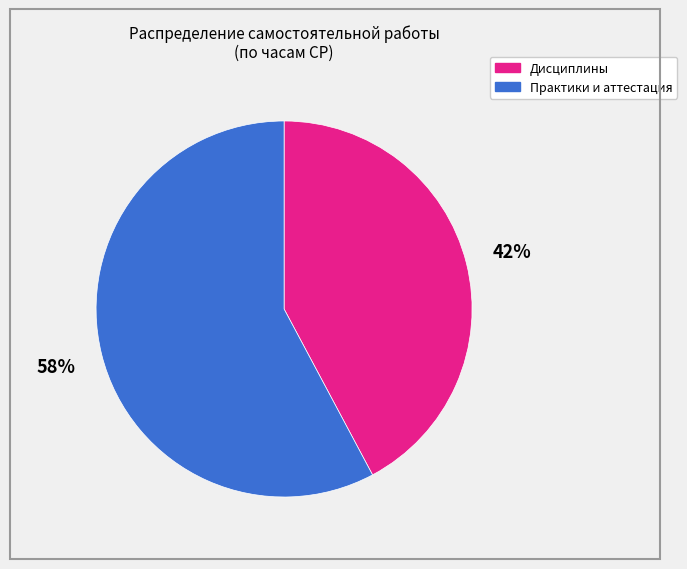

Is there a majority slice in this chart?

Yes